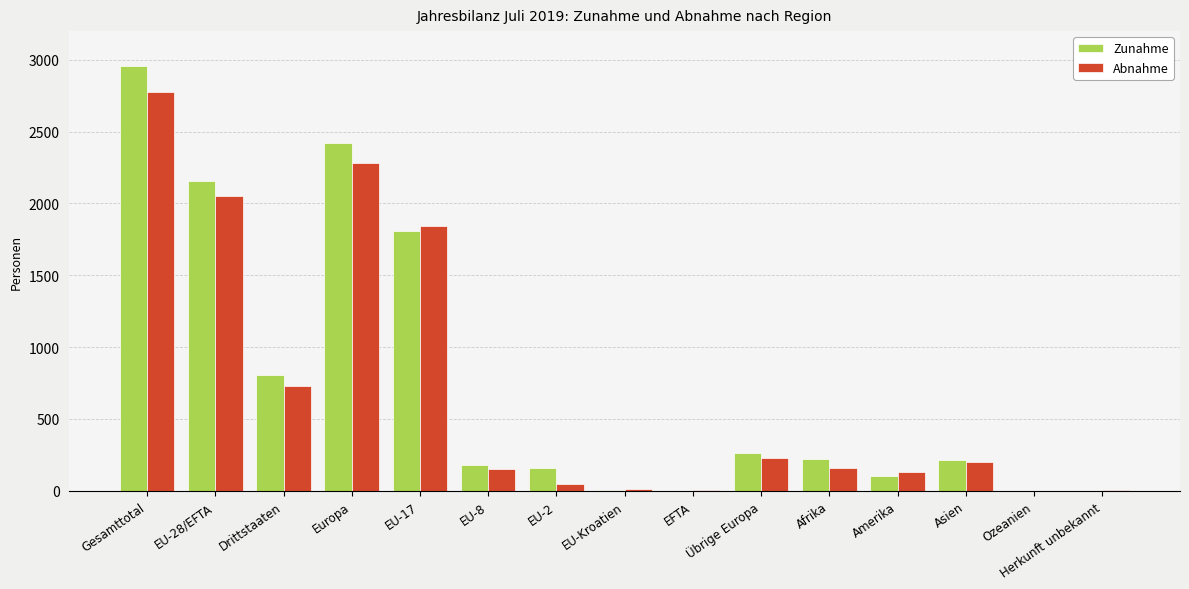

Which series has the largest total across all categories?

Zunahme